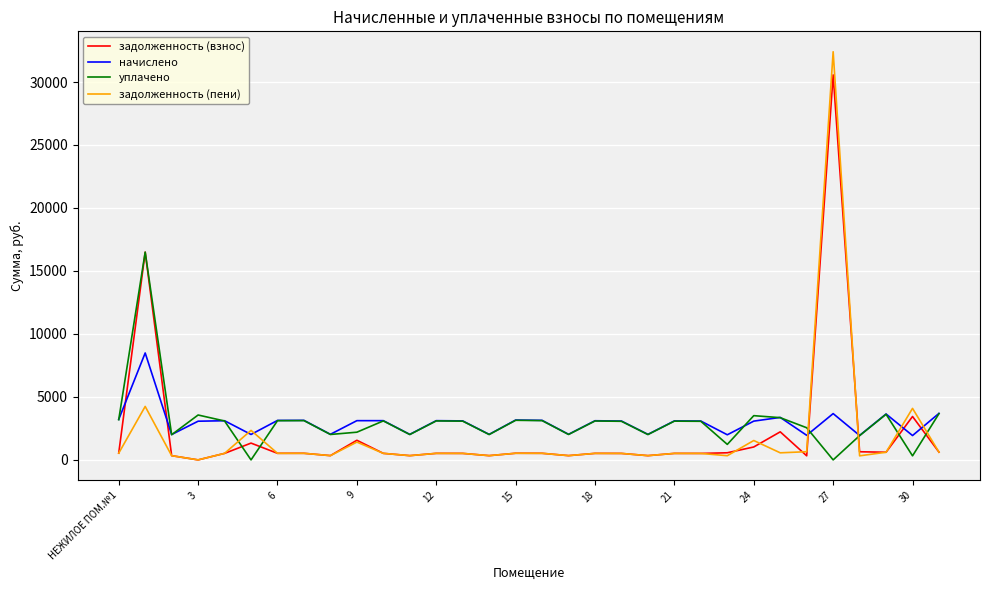

What are all the series names shown in the legend?

задолженность (взнос), начислено, уплачено, задолженность (пени)